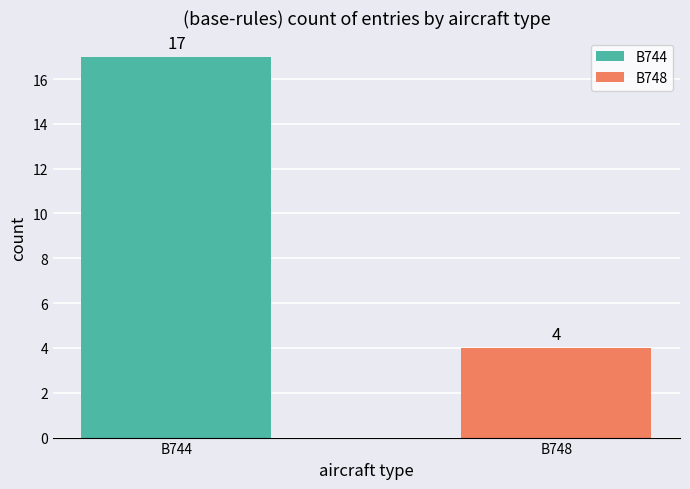

List the labels in order of value, smallest first.

B748, B744